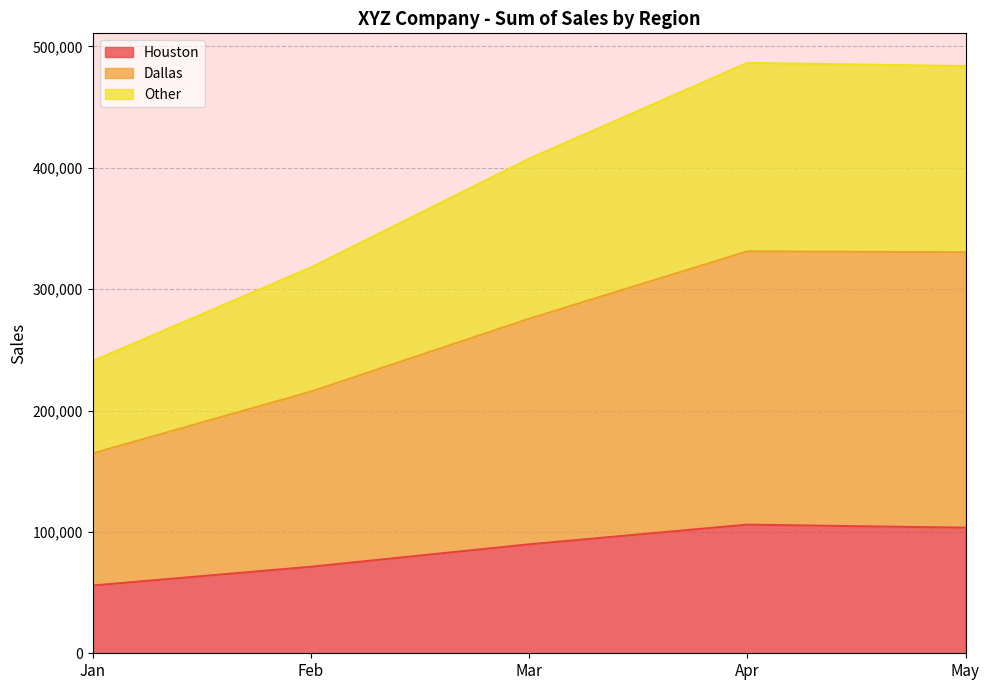

How many values in the Other series are below 407518?

2